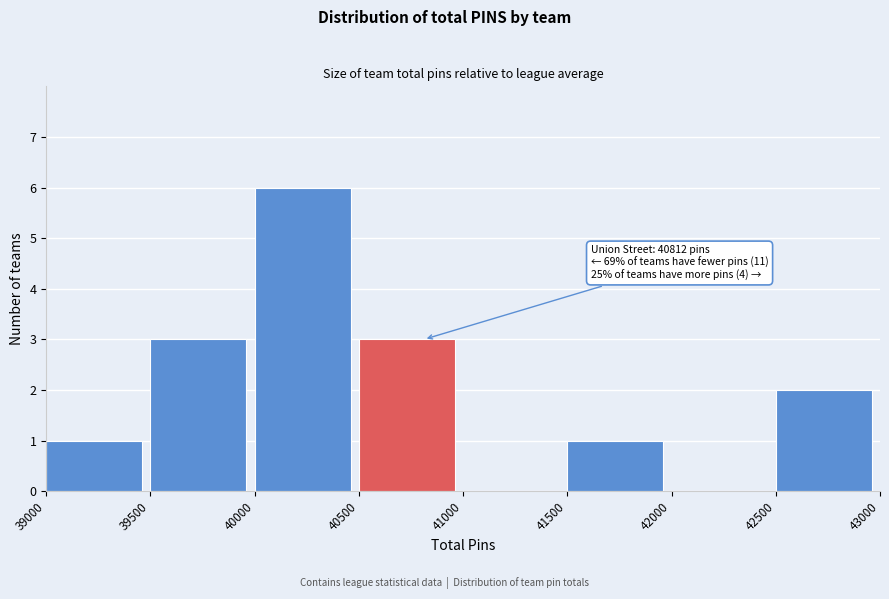

Which range on the x-axis has the tallest bar?

40000 to 40500